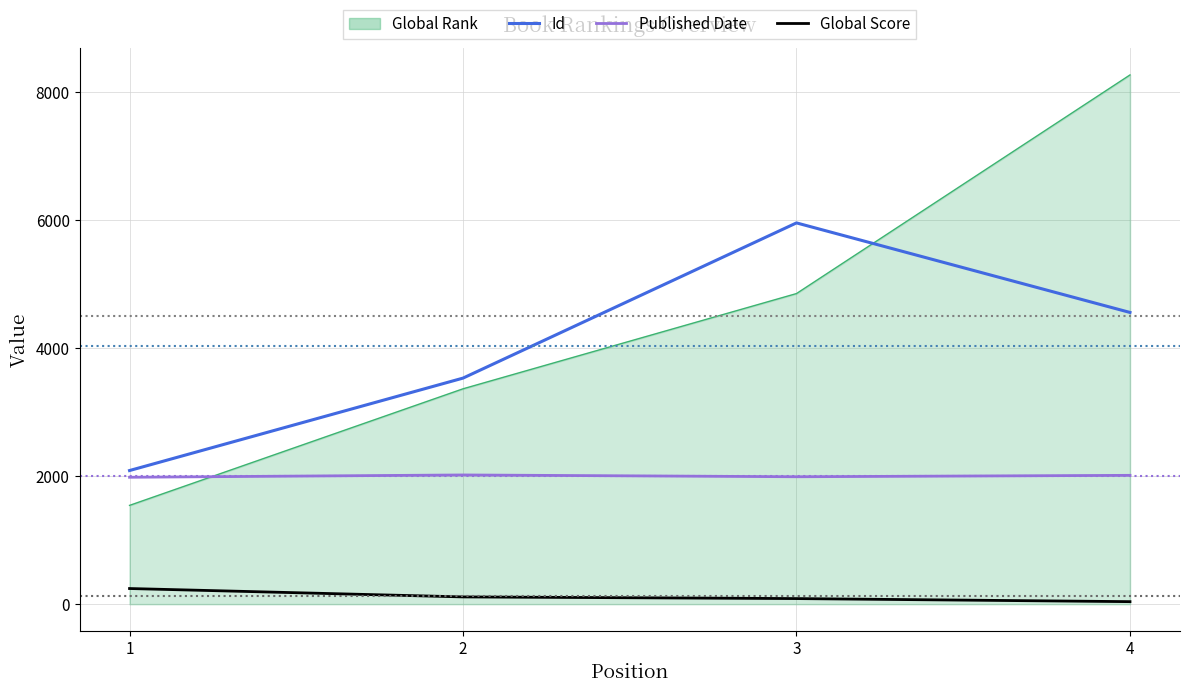

Where does the Id series first go above 4554?

3